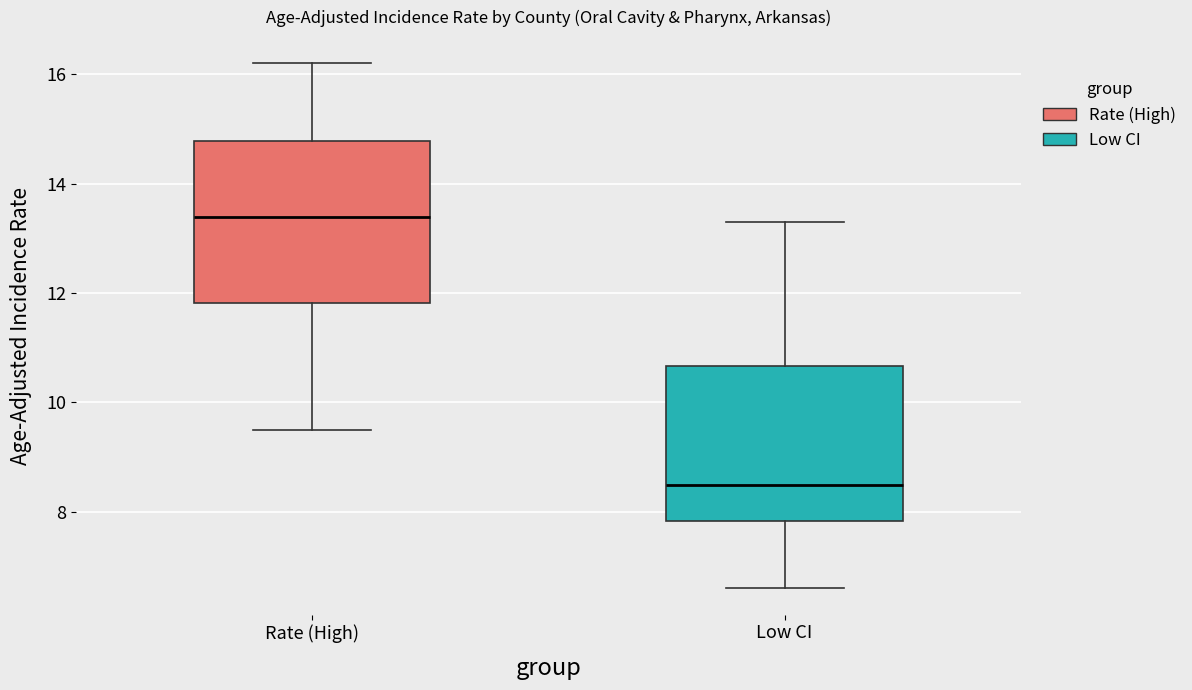

Which box has the lowest median line?

Low CI